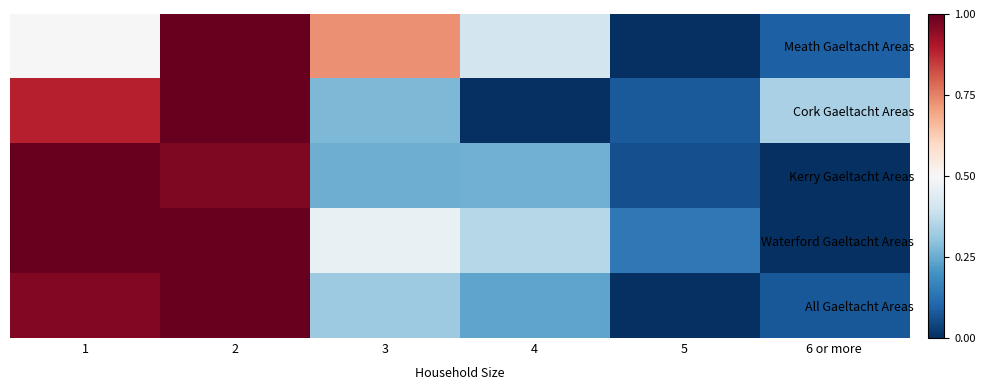

Which series has the largest total across all categories?

Waterford Gaeltacht Areas